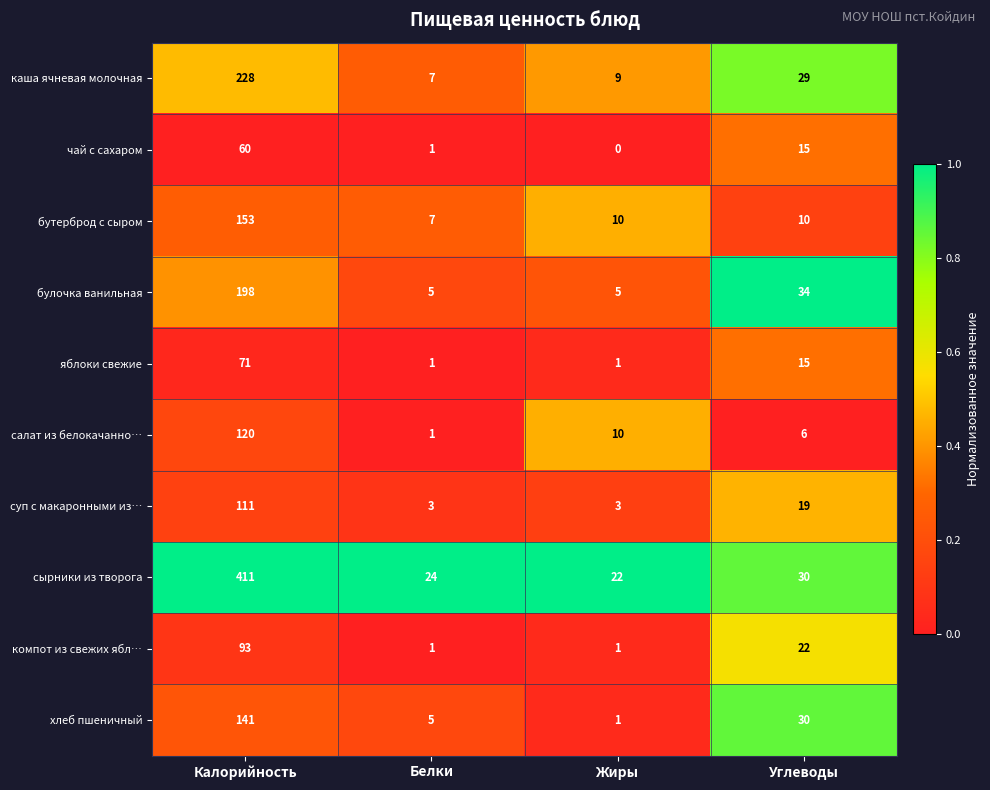

Which series has the largest range (max minus min)?

сырники из творога